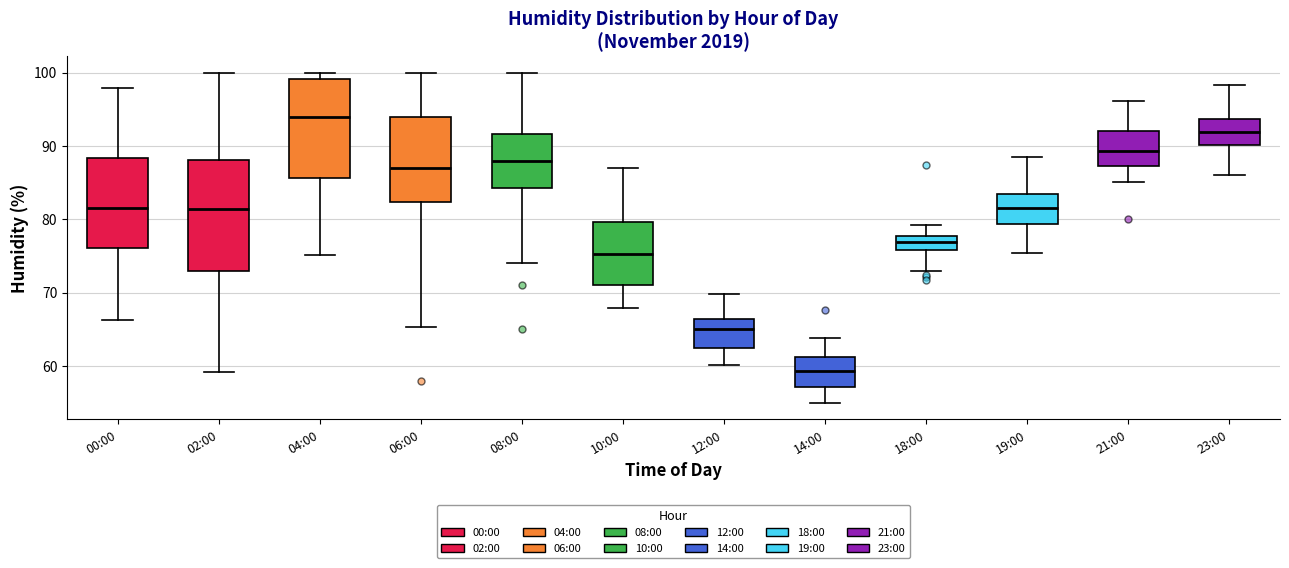

Reading left to right, transcribe this box plot: for each box, give where its median line is, the range the box spans, and where its two whiskers end, as read against the y-axis. The values are not printed on the chart, so give them approximately, as read against the axis.

00:00: median 81, box 76 to 88, whiskers 66 to 98
02:00: median 81, box 73 to 88, whiskers 59 to 100
04:00: median 94, box 86 to 99, whiskers 75 to 100
06:00: median 87, box 82 to 94, whiskers 65 to 100
08:00: median 88, box 84 to 92, whiskers 74 to 100
10:00: median 75, box 71 to 80, whiskers 68 to 87
12:00: median 65, box 62 to 66, whiskers 60 to 70
14:00: median 59, box 57 to 61, whiskers 55 to 64
18:00: median 77, box 76 to 78, whiskers 73 to 79
19:00: median 82, box 79 to 83, whiskers 75 to 88
21:00: median 89, box 87 to 92, whiskers 85 to 96
23:00: median 92, box 90 to 94, whiskers 86 to 98